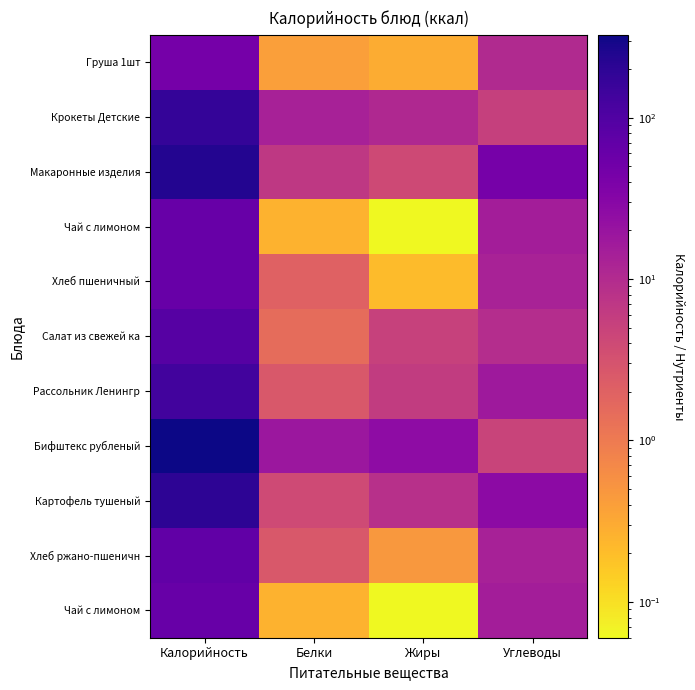

What is the spread (max minus min) of values at Калорийность?

280.5